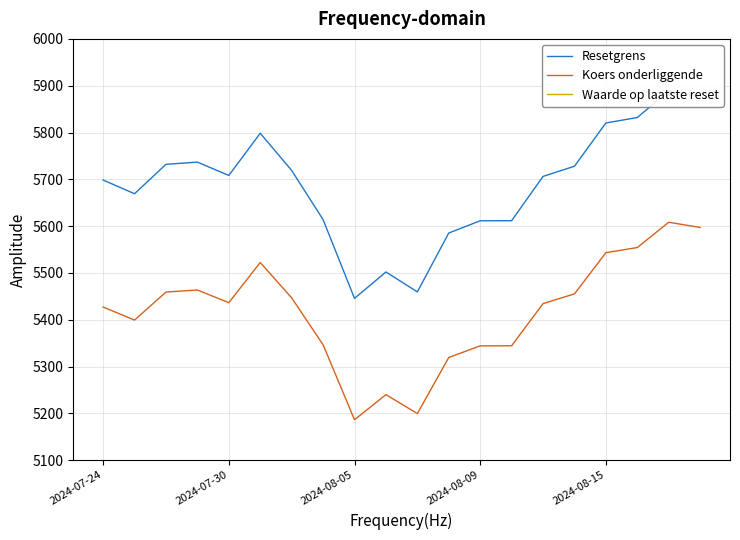

Which series has the widest spread of values?

Resetgrens